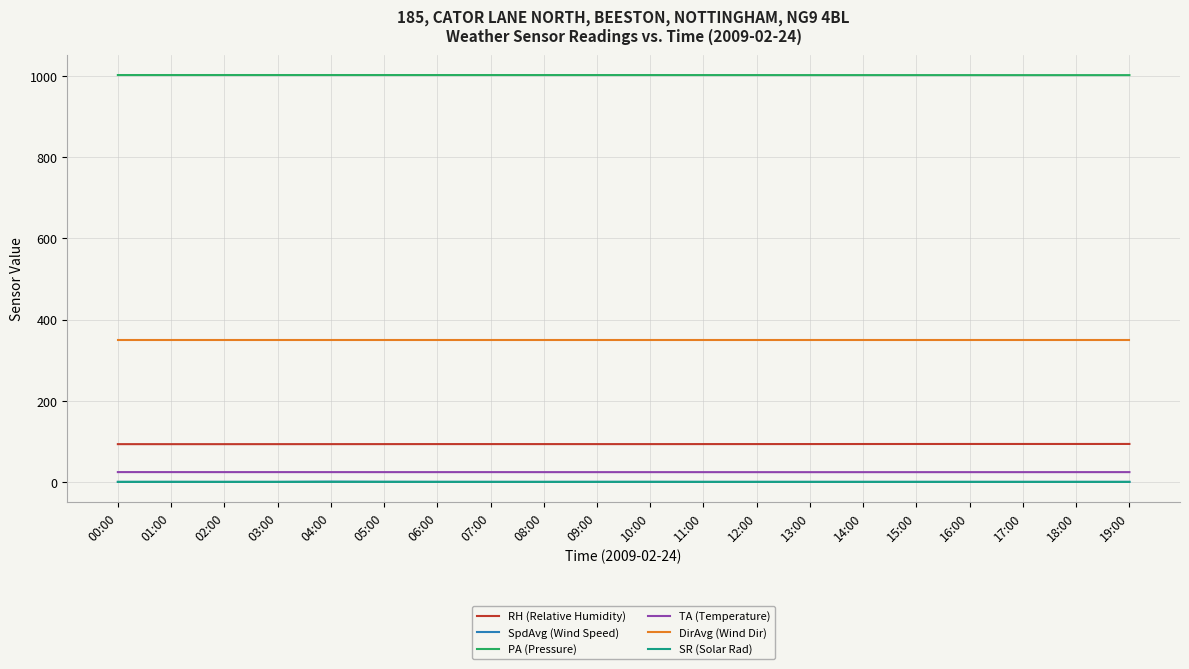

The DirAvg (Wind Dir) series shows 349.0 at 00:00. True or false?

True